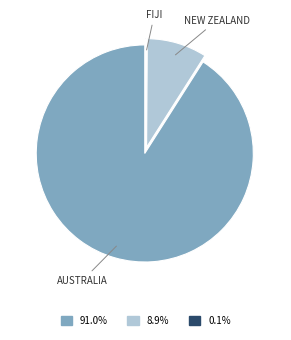

Is there a majority slice in this chart?

Yes